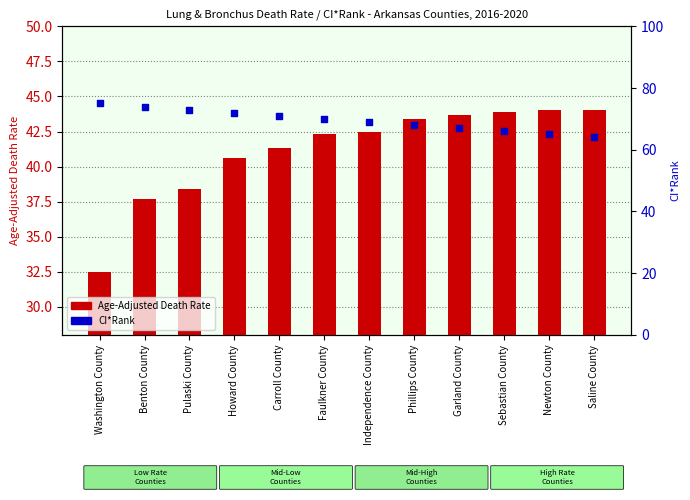

At how many categories does at least one series exceed 72?

3